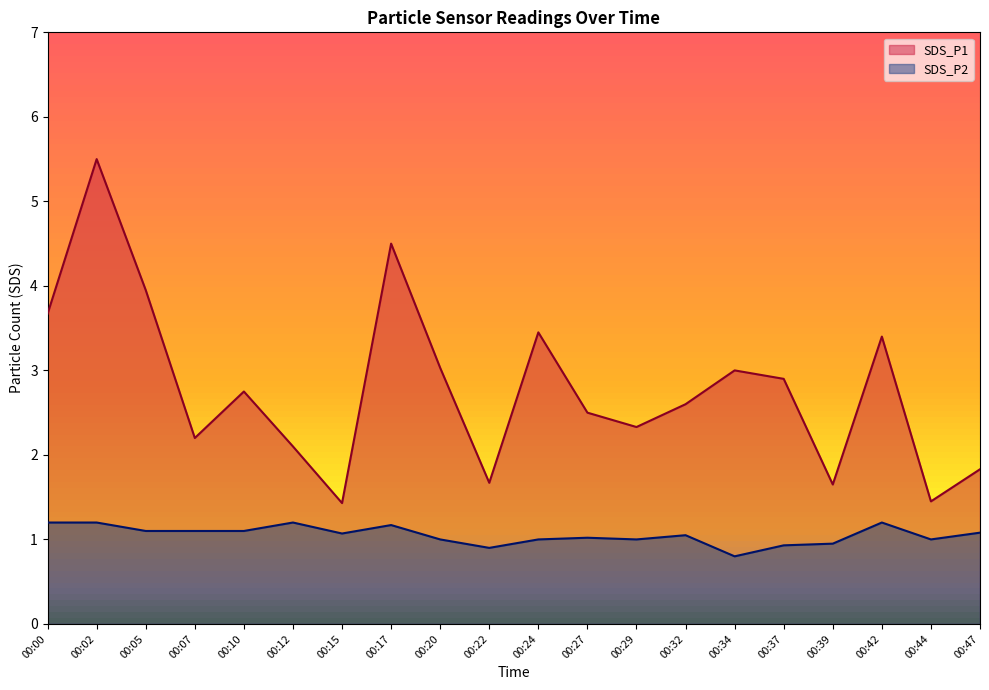

What is the difference between the highest and lowest values at 00:29?

1.3